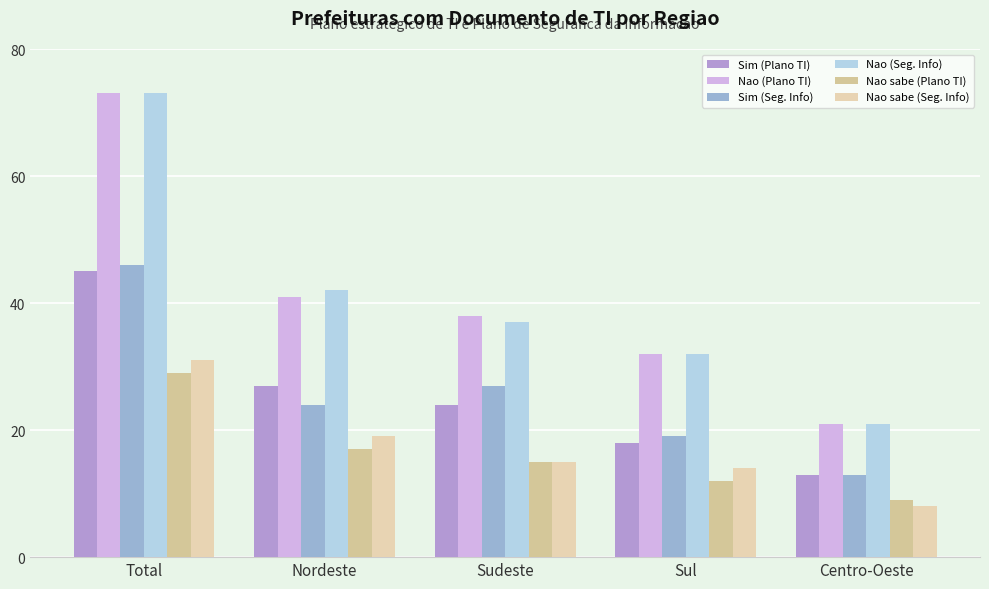

At how many categories does at least one series exceed 19?

5